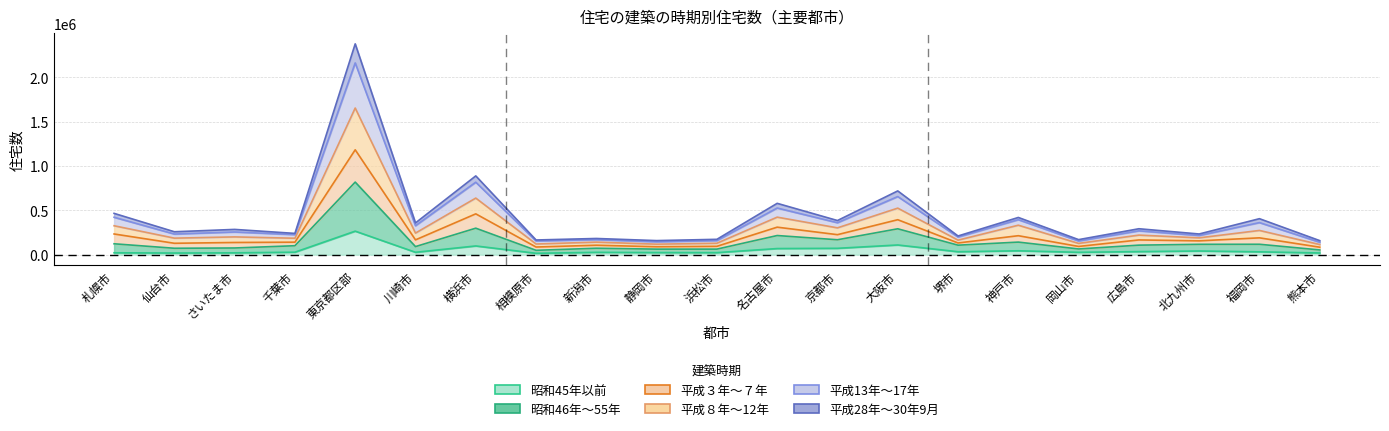

True or false: 平成３年～７年 and 平成８年～12年 intersect in this chart.

False